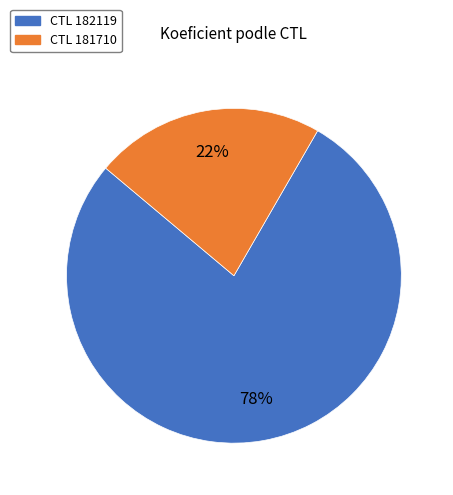

Is there any slice that represents more than half of the pie?

Yes